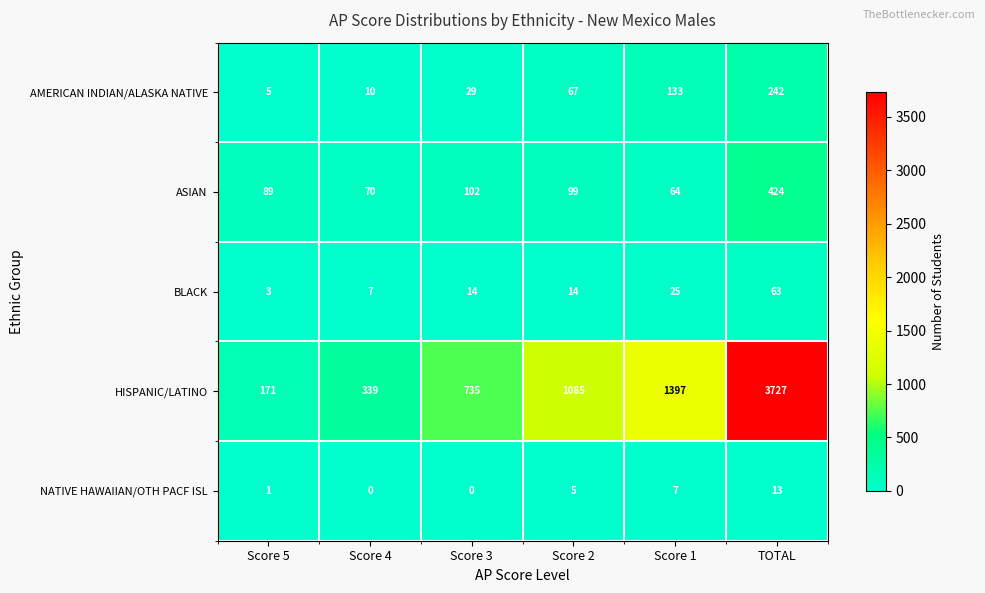

Where is BLACK nearest to the value 33?

Score 1